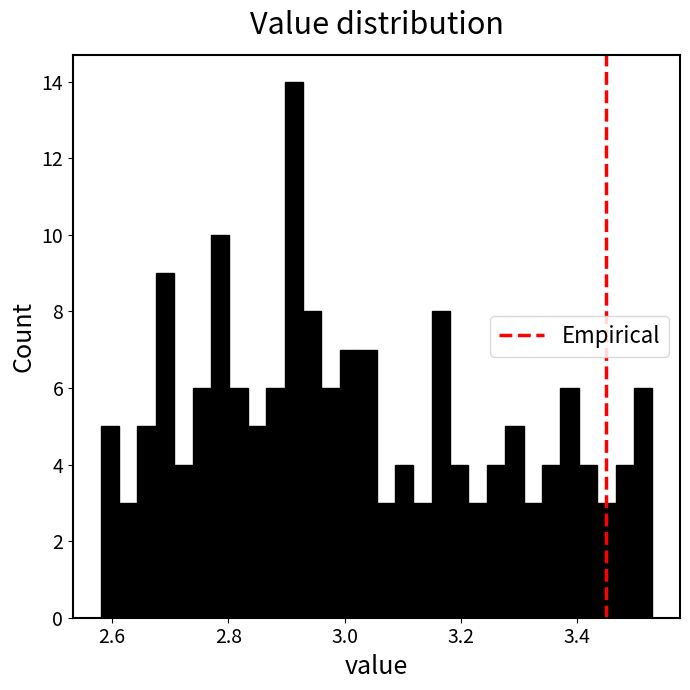

Read against the x-axis, roughly where is the centre of the tallest bar?

2.92